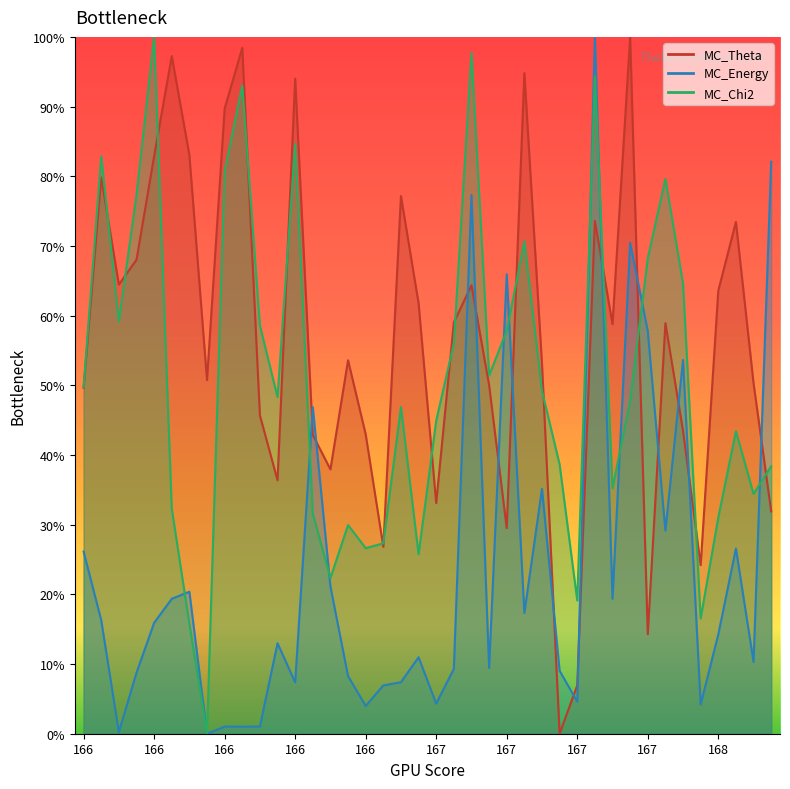

At which label does MC_Energy first exceed 14?

166